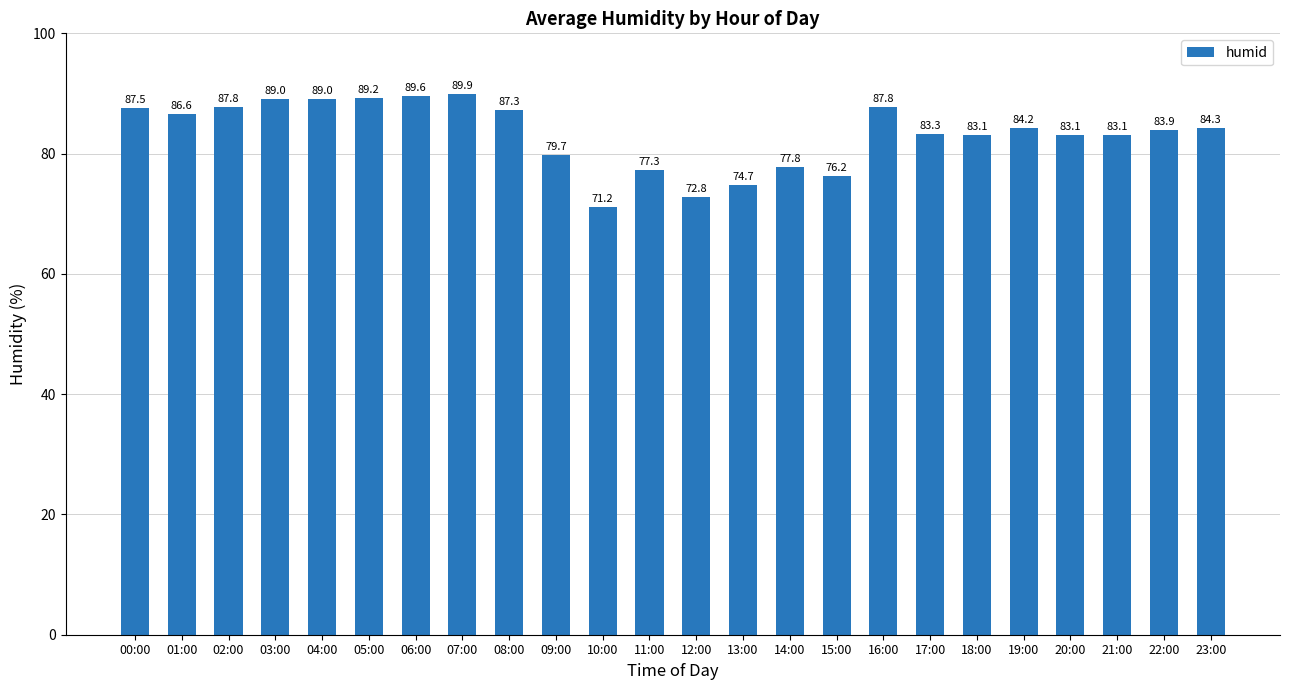

The chart shows a value of 137.5 at 18:00. True or false?

False